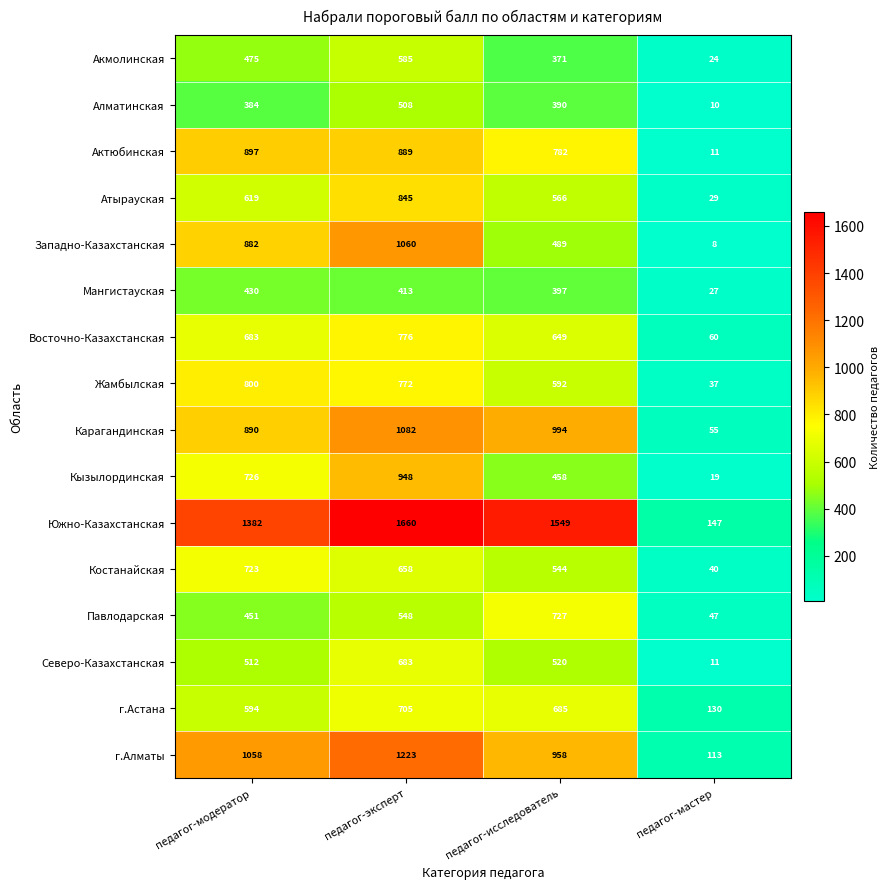

Which series has the widest spread of values?

Южно-Казахстанская